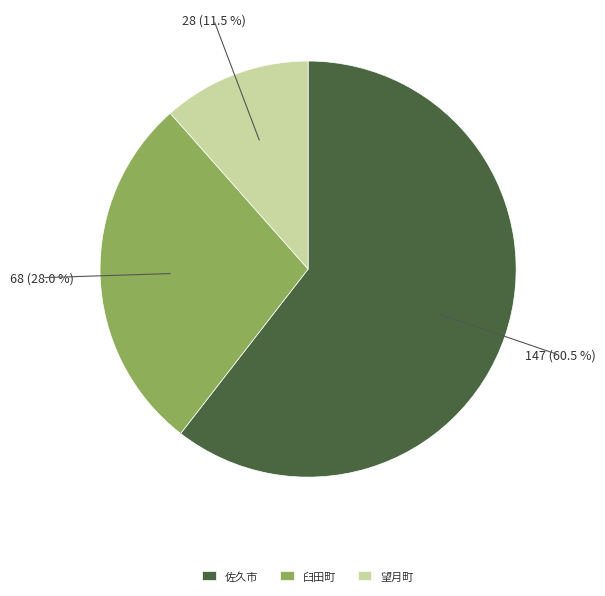

To the nearest percent, what portion does 臼田町 represent?

28%